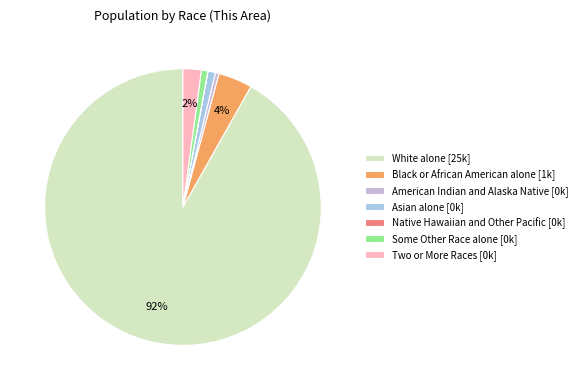

Do American Indian and Alaska Native [0k] and White alone [25k] together represent more than half of the pie?

Yes